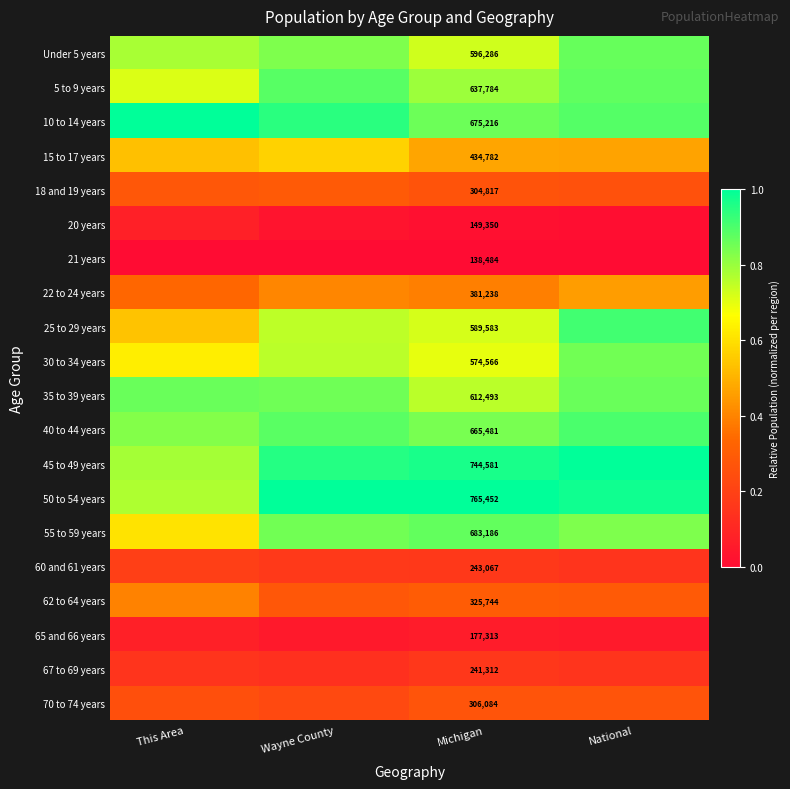

What value does the 25 to 29 years series have at This Area?

0.5